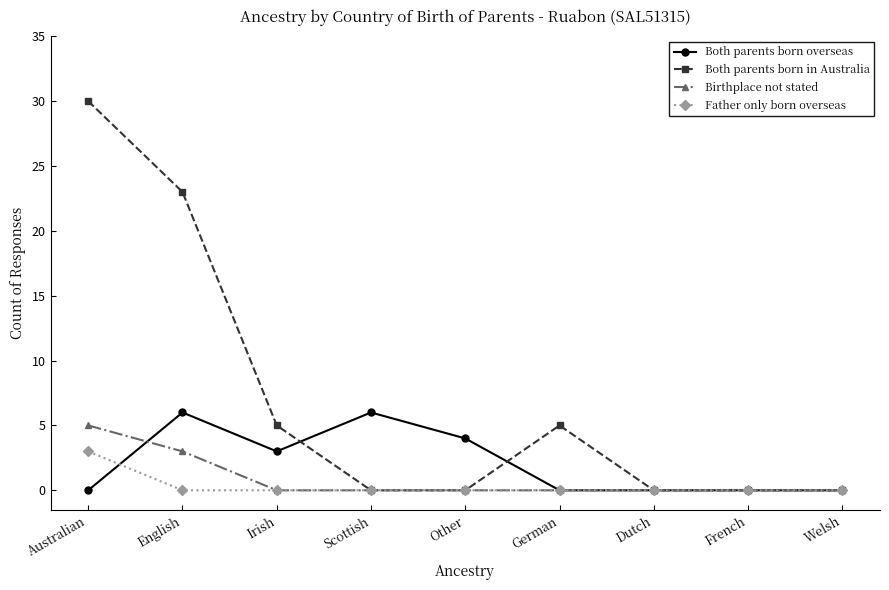

Between Irish and Scottish, which series saw the biggest shift?

Both parents born in Australia